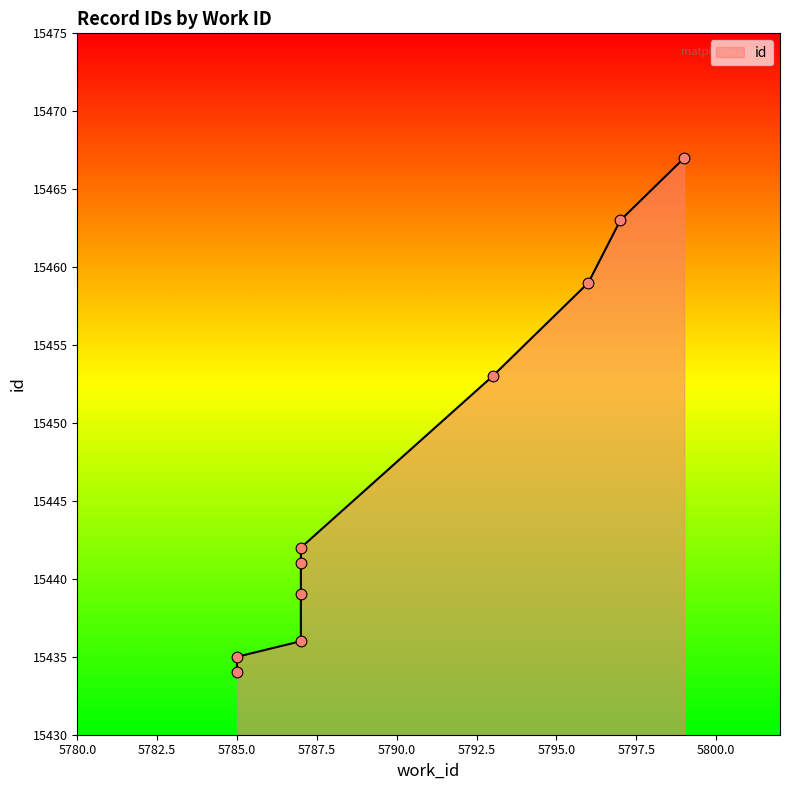

Approximately how many times larger is the value at 5787 compared to 5799?

1.0